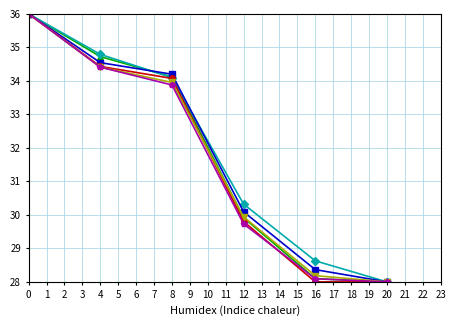

What is the minimum value shown in the chart?

28.0